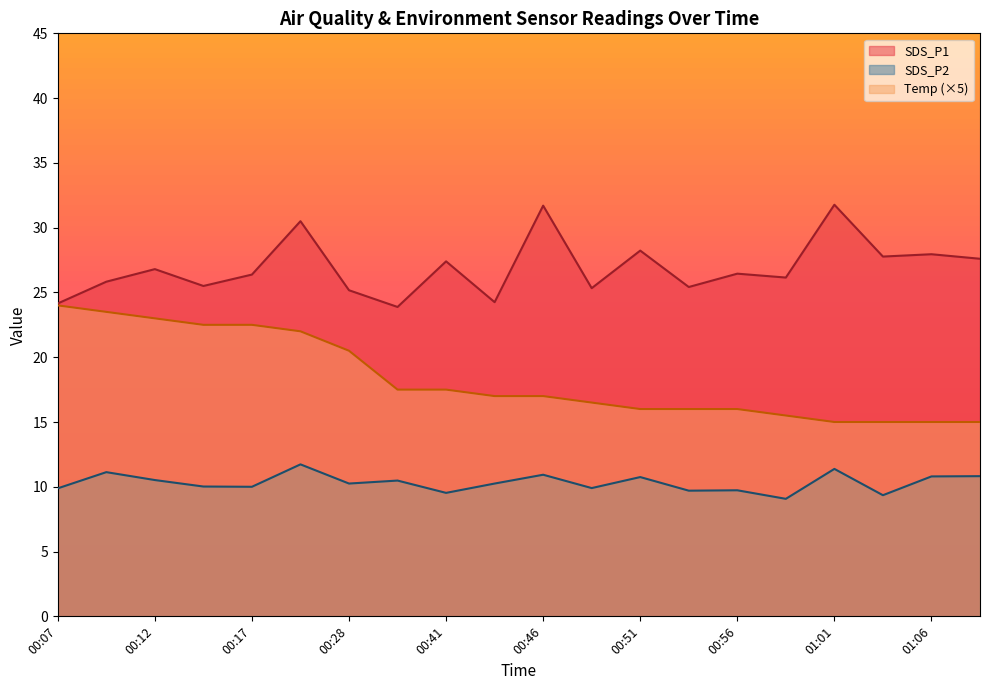

How many data points does each series have?

20